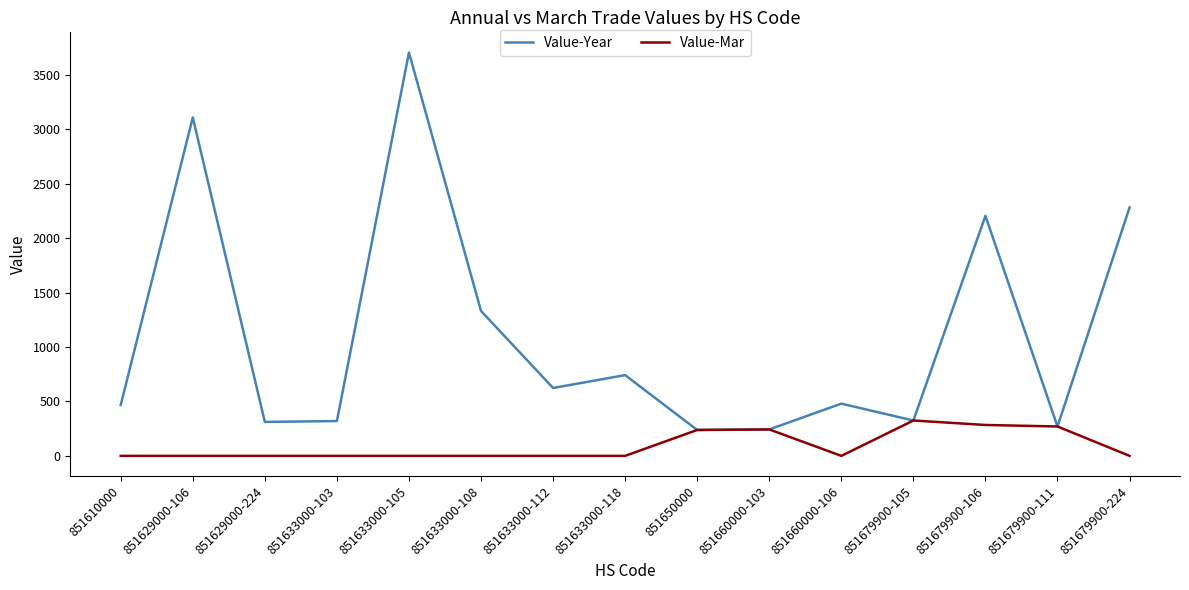

Which series has the largest total across all categories?

Value-Year